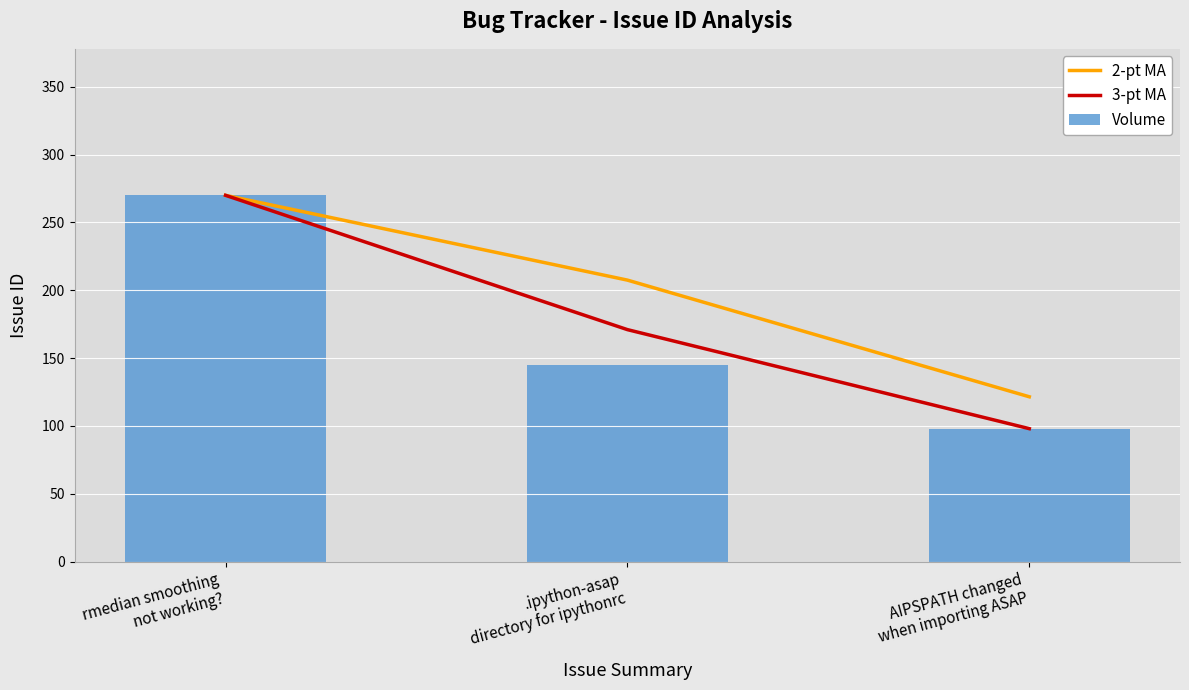

Is the value of 3-pt MA at .ipython-asap
directory for ipythonrc greater than the value of Volume at rmedian smoothing
not working??

No